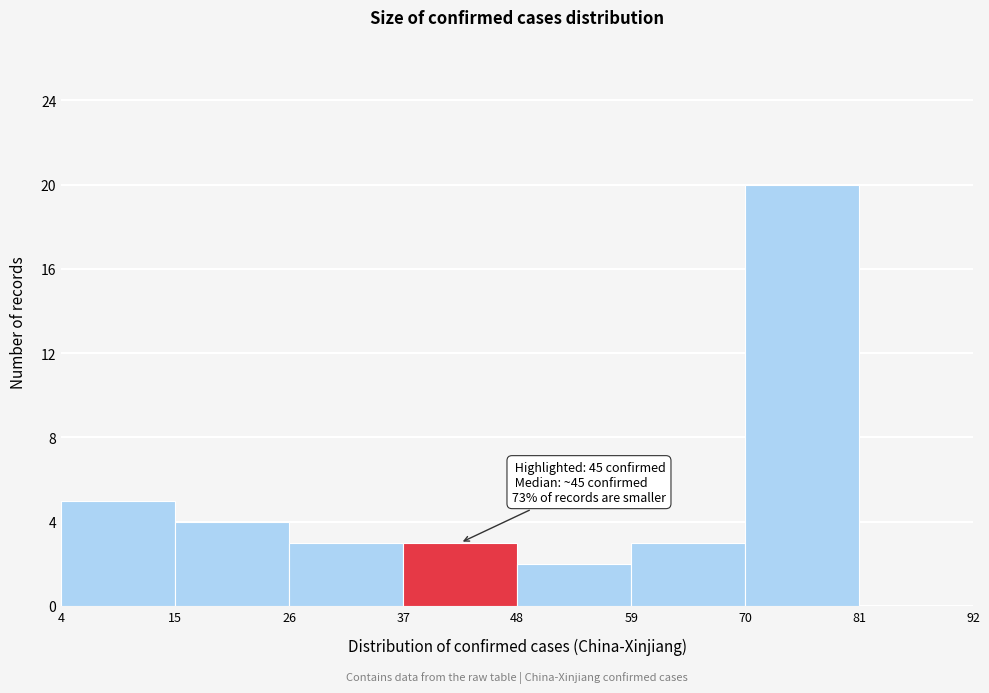

Which range on the x-axis has the tallest bar?

70 to 81